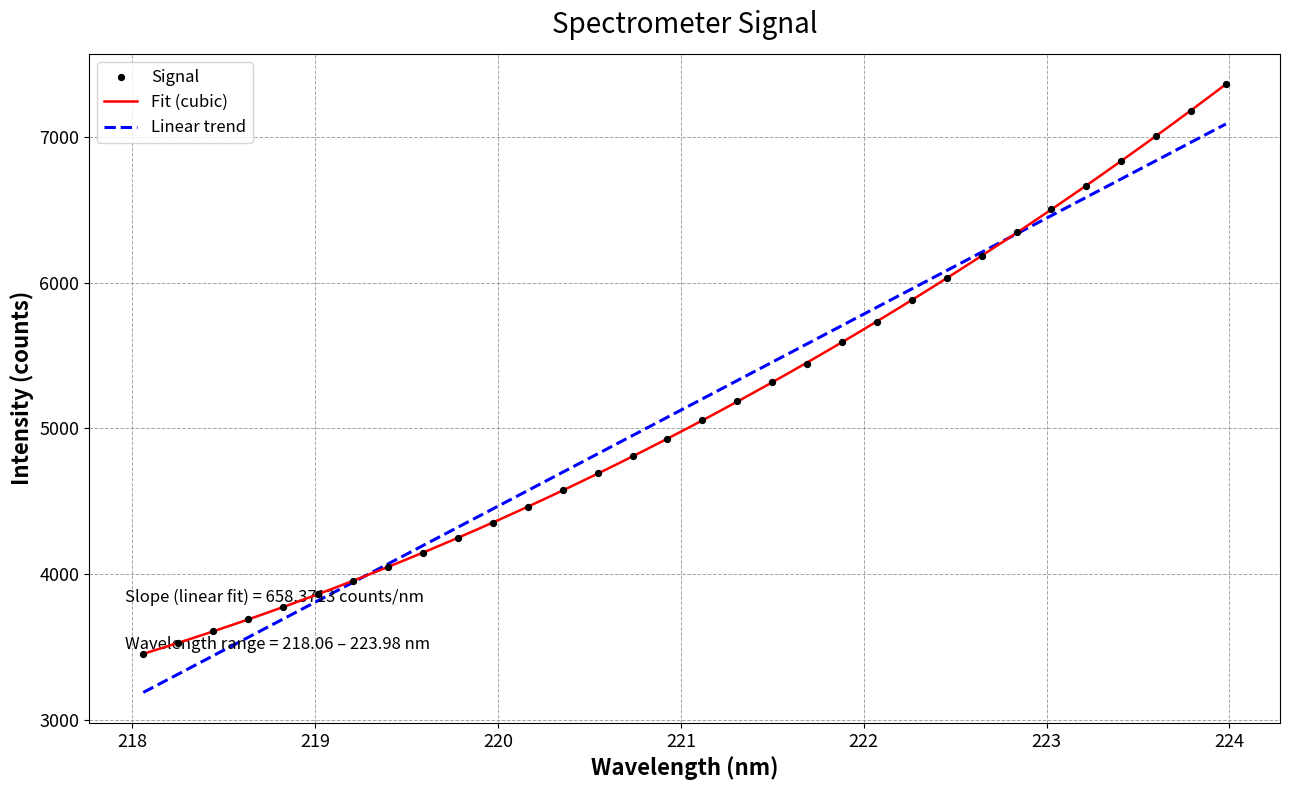

What is the maximum value for Fit (cubic)?

7360.2